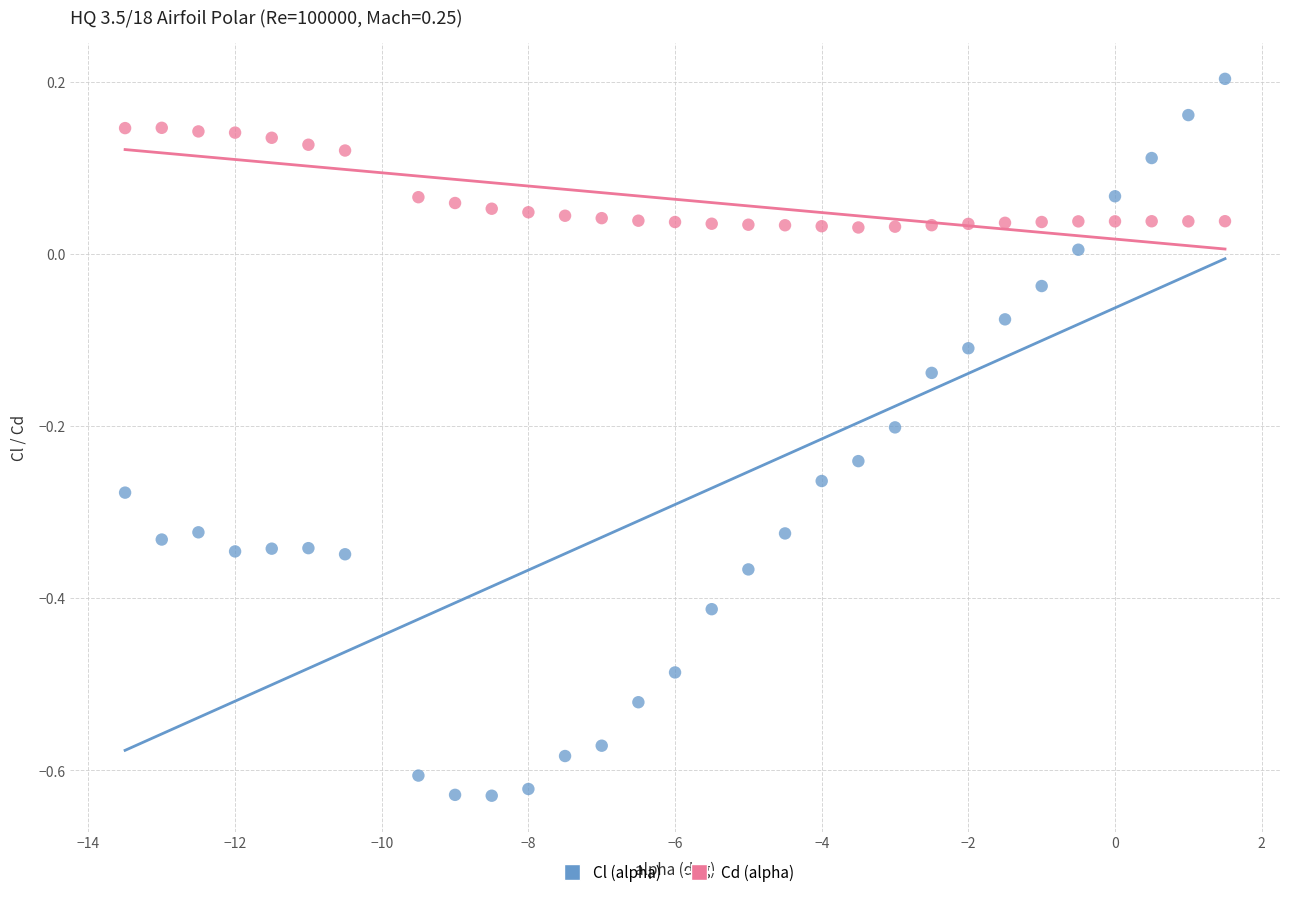

Across all data points, what is the range of Y values (max minus min)?

0.8